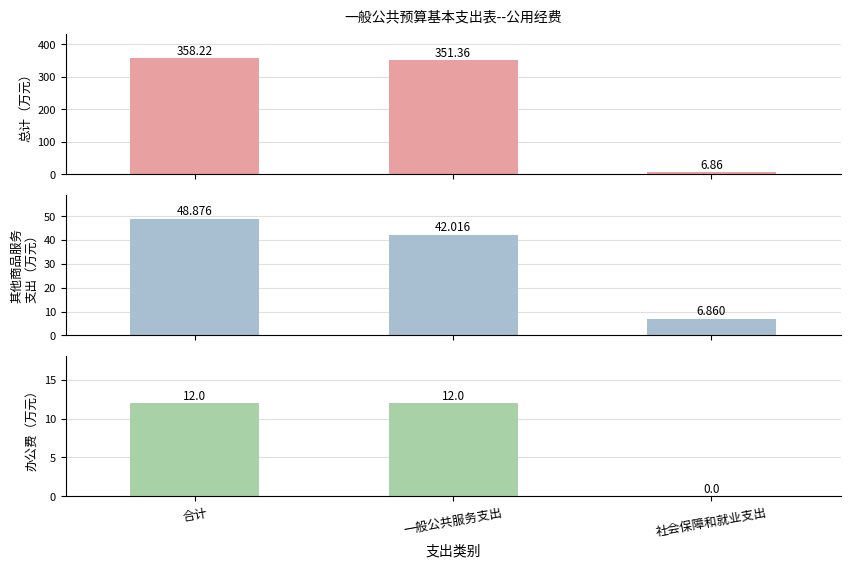

What is the sum of all 办公费 values?

24.0